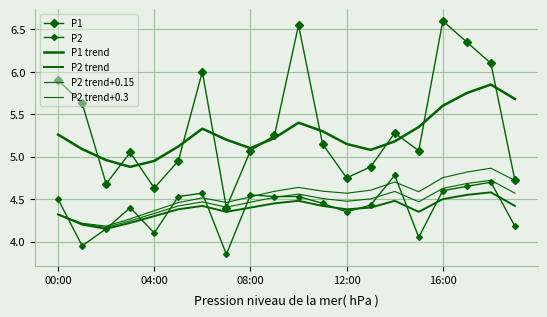

What is the greatest value displayed?

6.6